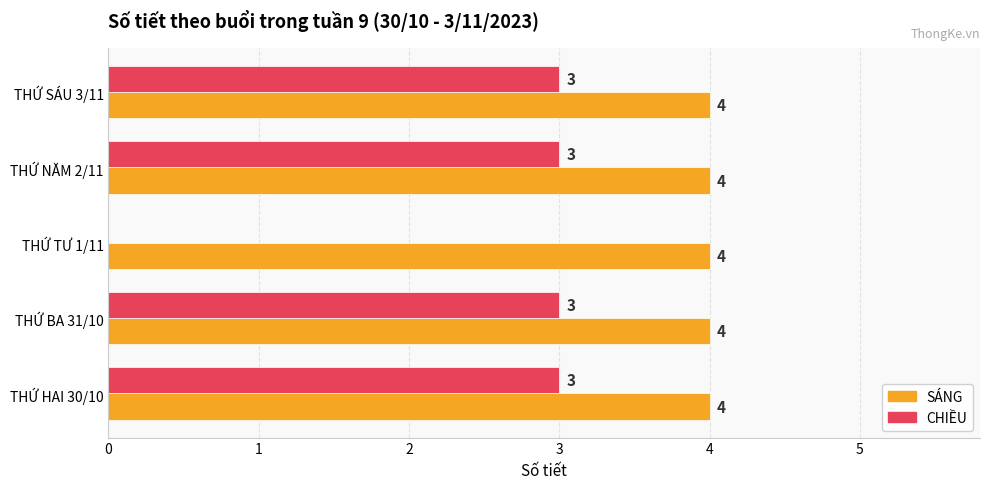

Which series changed the most between THỨ BA 31/10 and THỨ TƯ 1/11?

CHIỀU